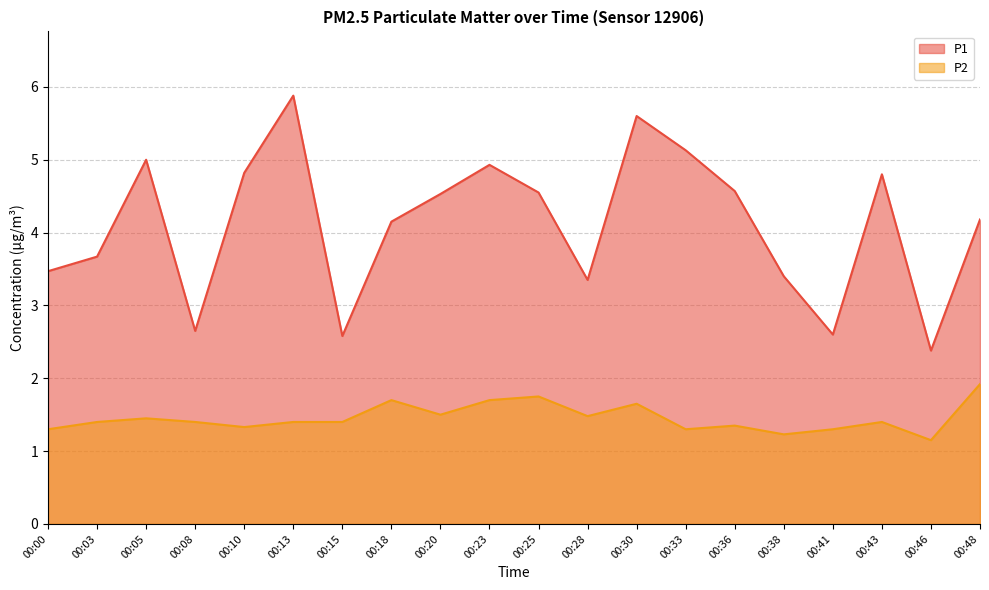

Rank the categories by P1 value from lowest to highest.

00:46, 00:15, 00:41, 00:08, 00:28, 00:38, 00:00, 00:03, 00:18, 00:48, 00:20, 00:25, 00:36, 00:43, 00:10, 00:23, 00:05, 00:33, 00:30, 00:13